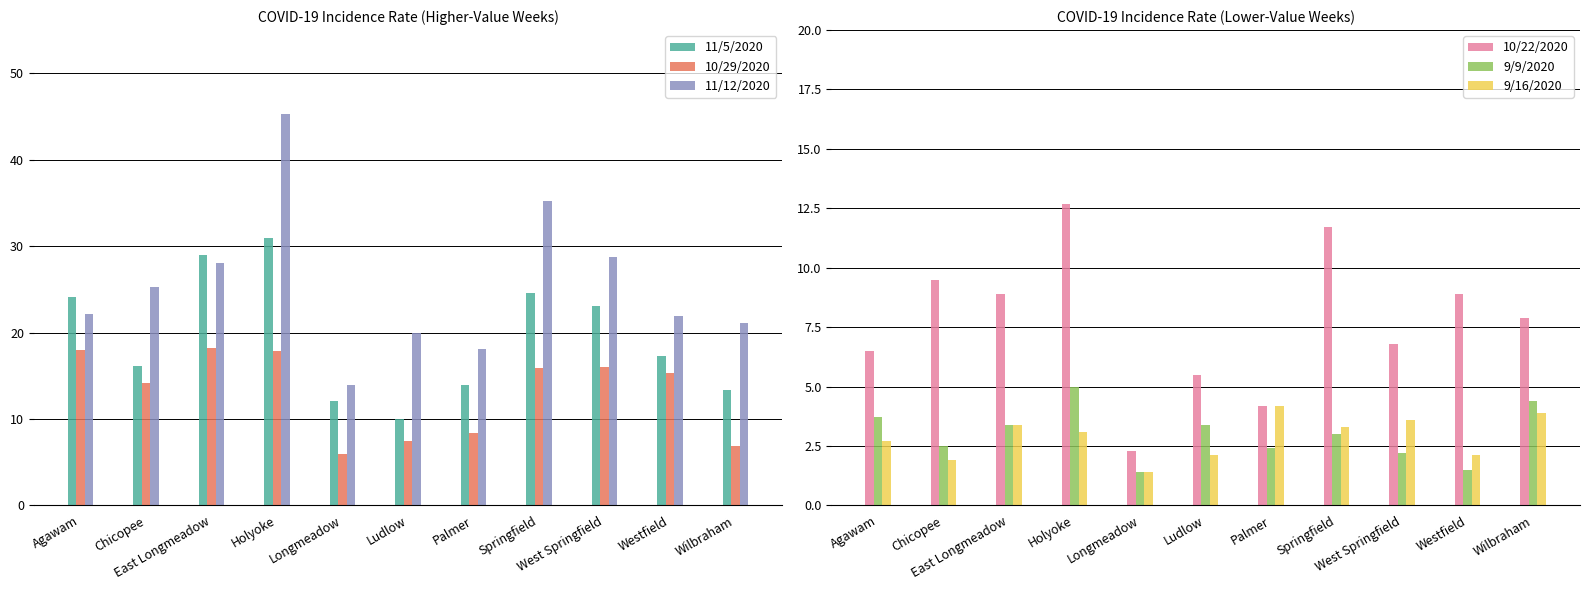

What is the minimum value shown in the chart?

1.4